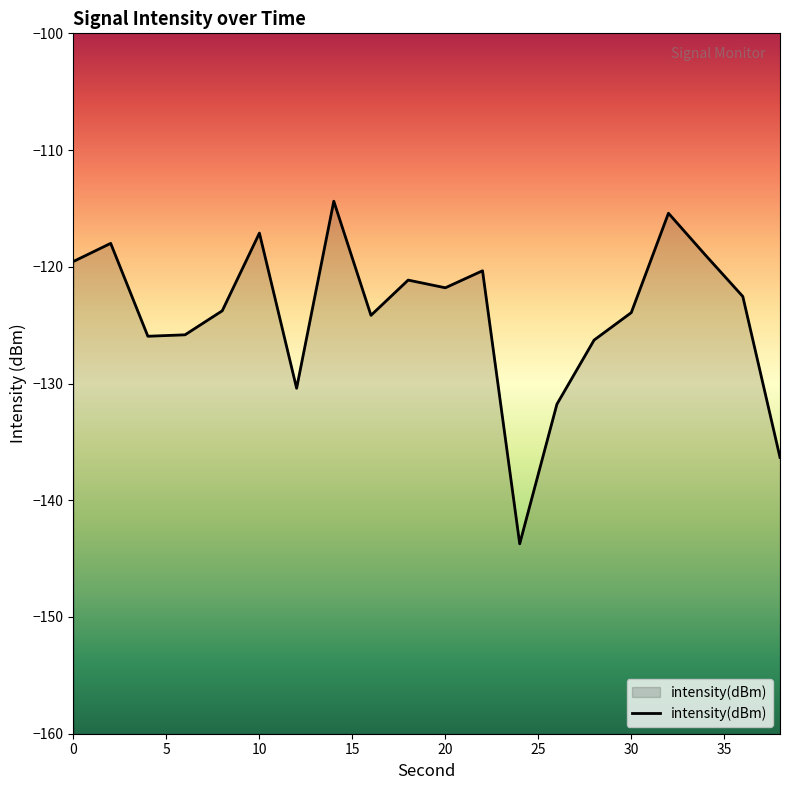

Which has a higher value, 20 or 30?

20